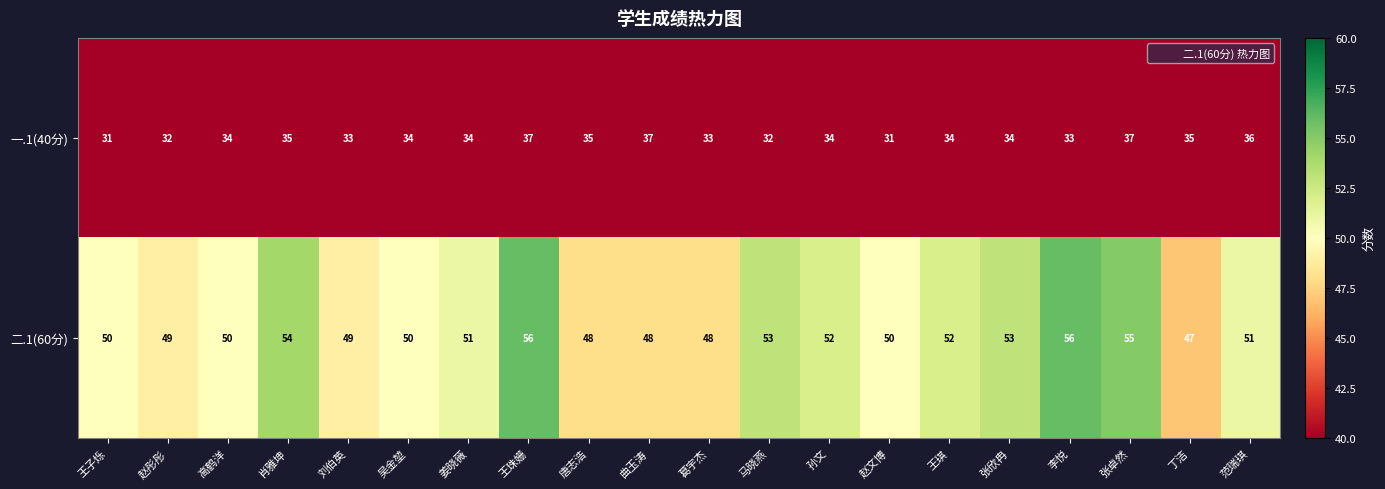

True or false: 二.1(60分) has a value of 53 at 张欣冉.

True